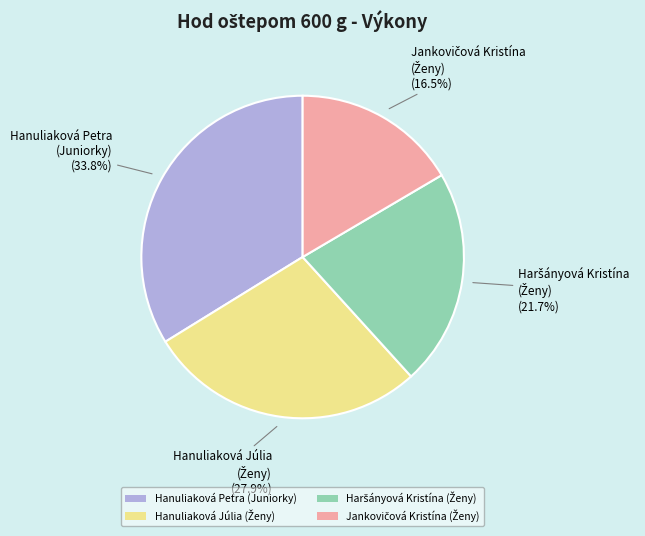

Which slice is the largest?

Hanuliaková Petra (Juniorky)